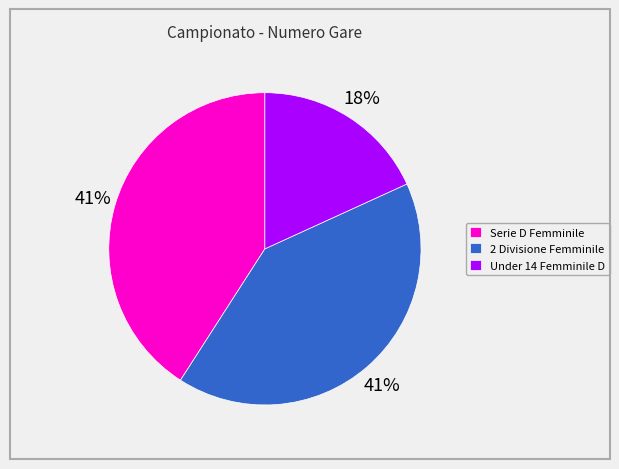

To the nearest percent, what is the difference between the largest and smallest slice percentages?

23%